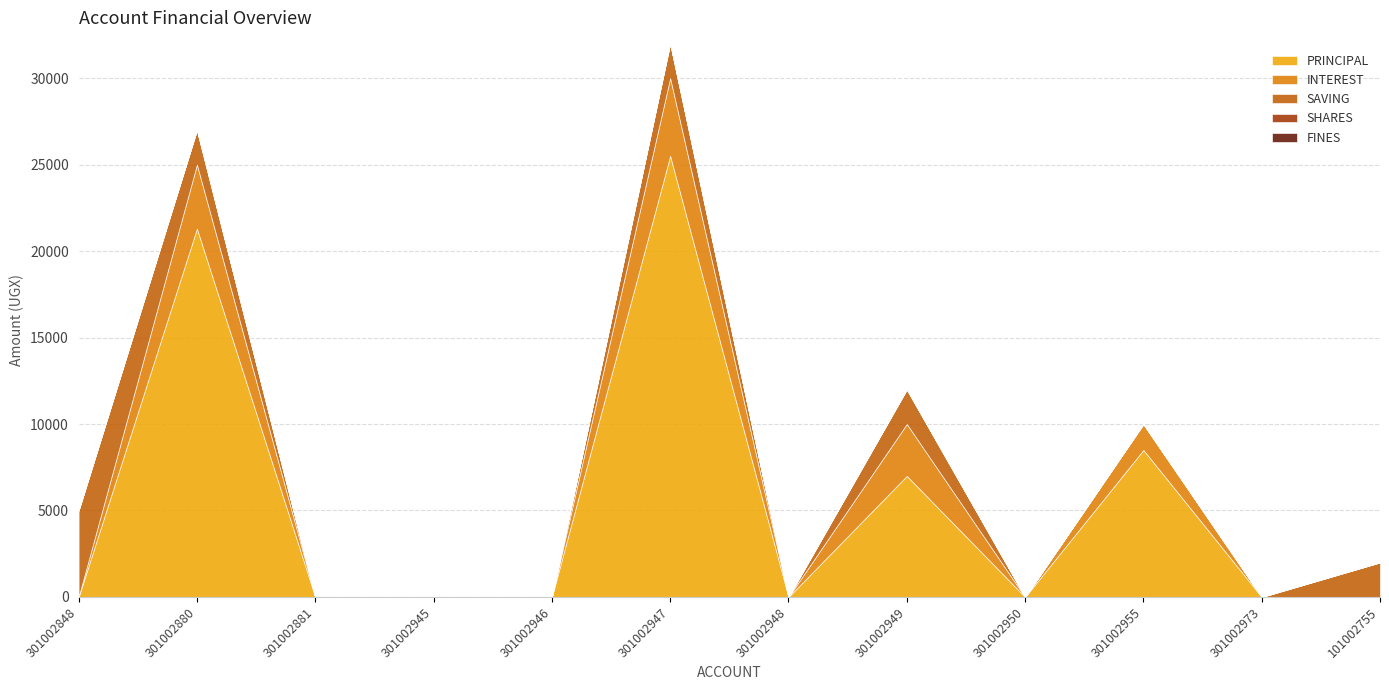

At 301002881, list the series in order from largest to smallest.

PRINCIPAL, INTEREST, SAVING, SHARES, FINES